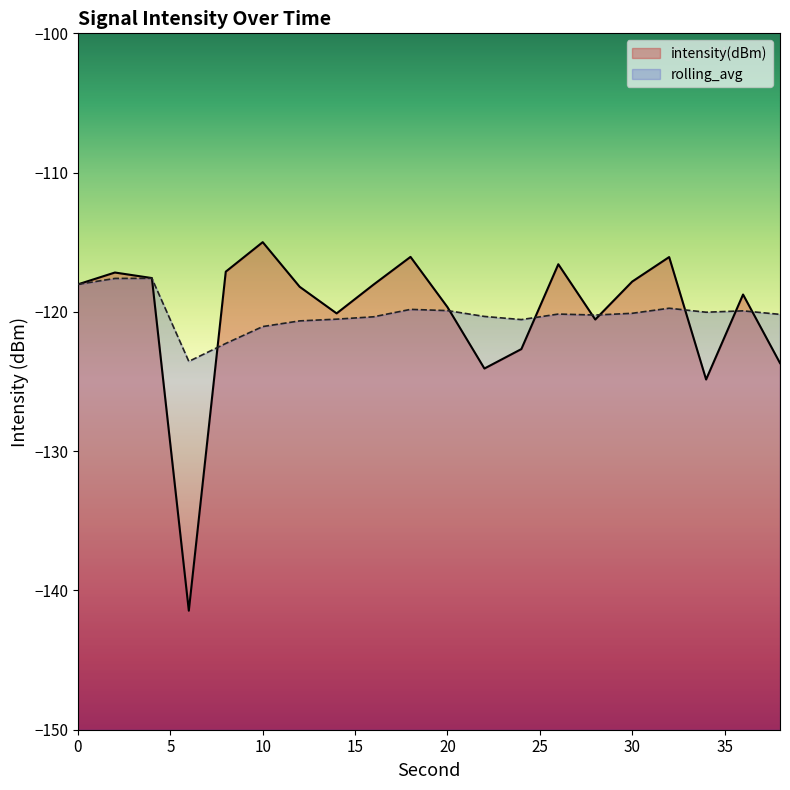

At which category does intensity(dBm) reach its first local valley?

6